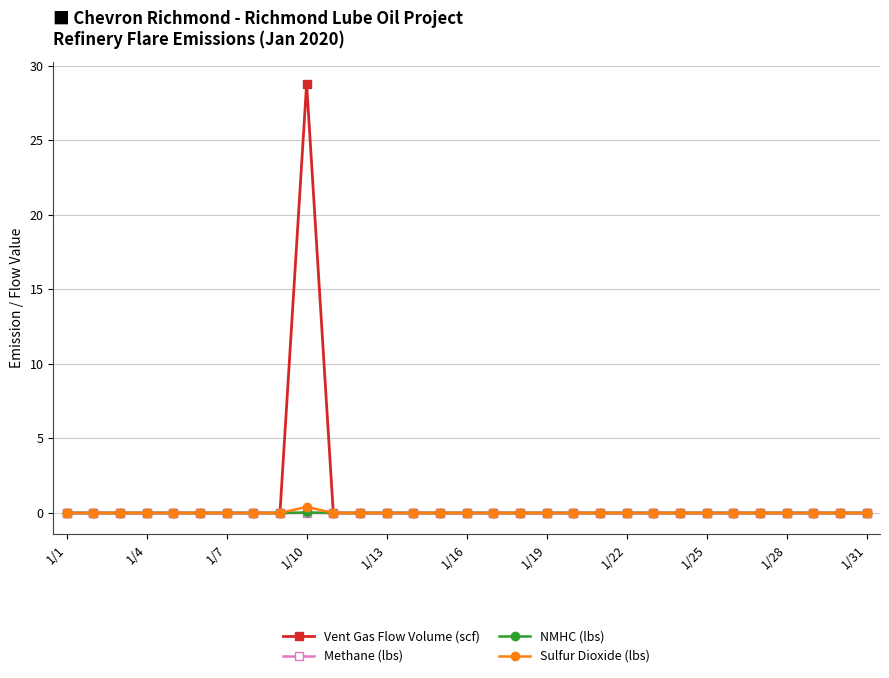

Which series has the largest range (max minus min)?

Vent Gas Flow Volume (scf)